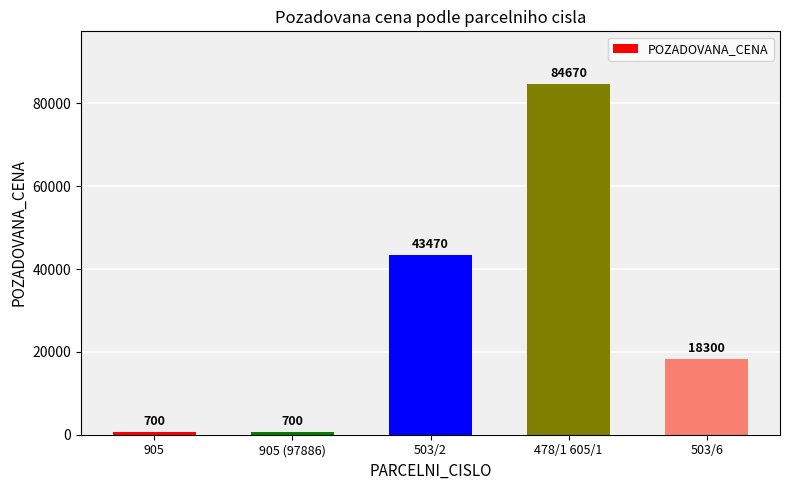

At which label is the value closest to 42685?

503/2